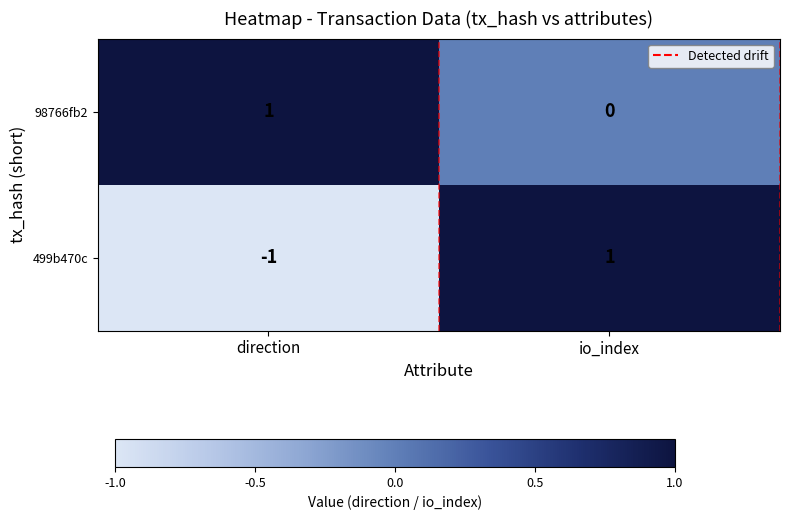

At io_index, list the series in order from smallest to largest.

98766fb2, 499b470c